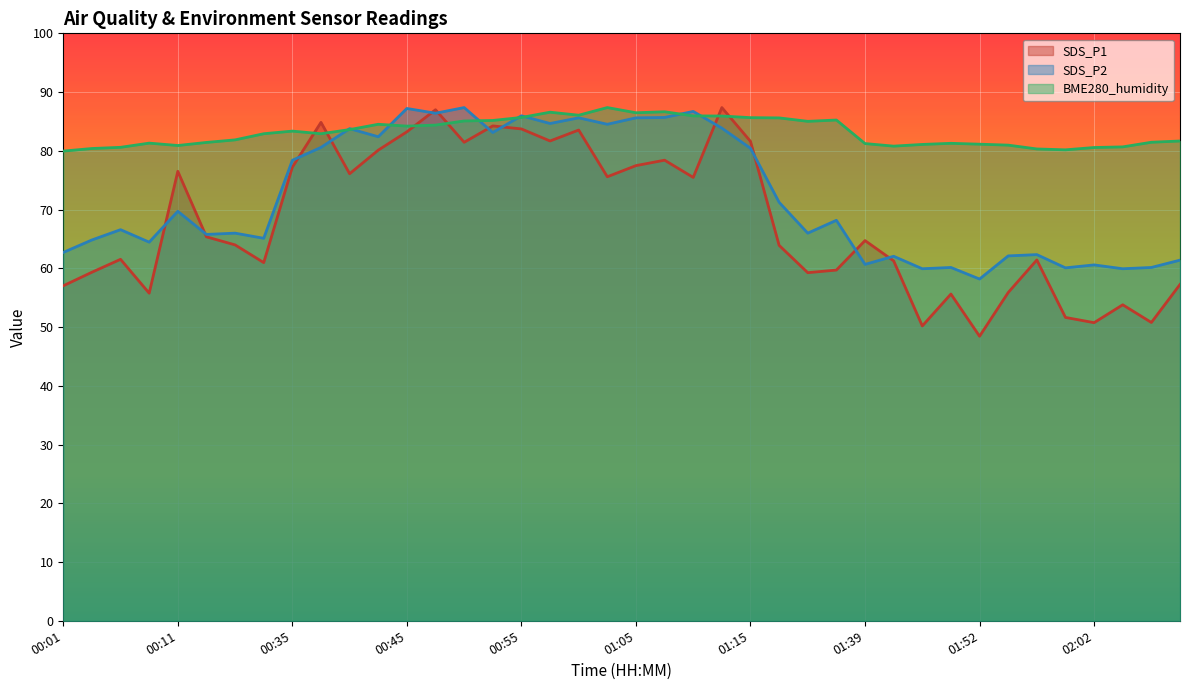

At which category does SDS_P2 reach its first local peak?

00:06